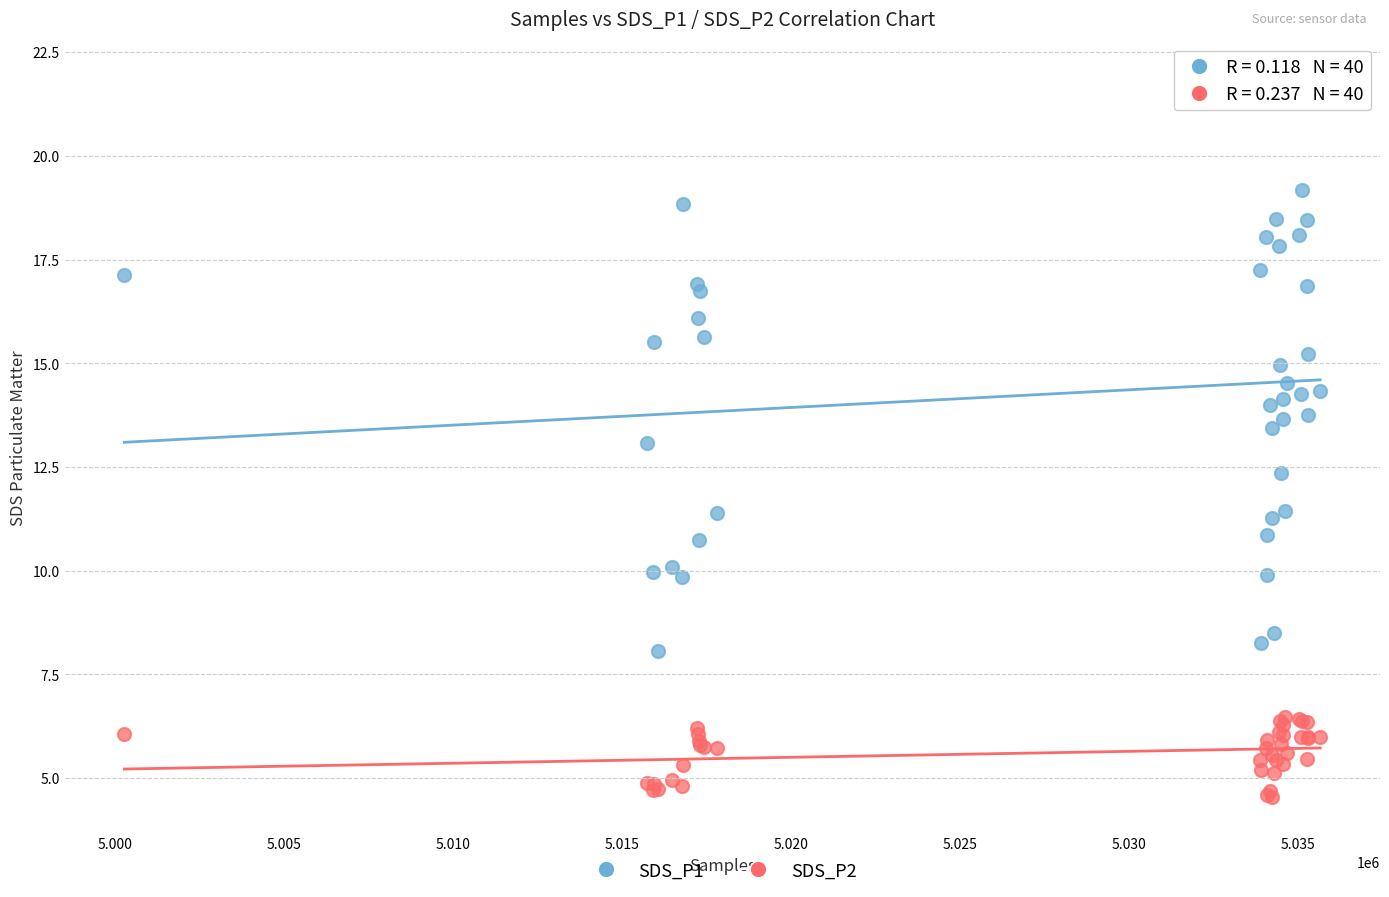

What are all the series names shown in the legend?

SDS_P1, SDS_P2